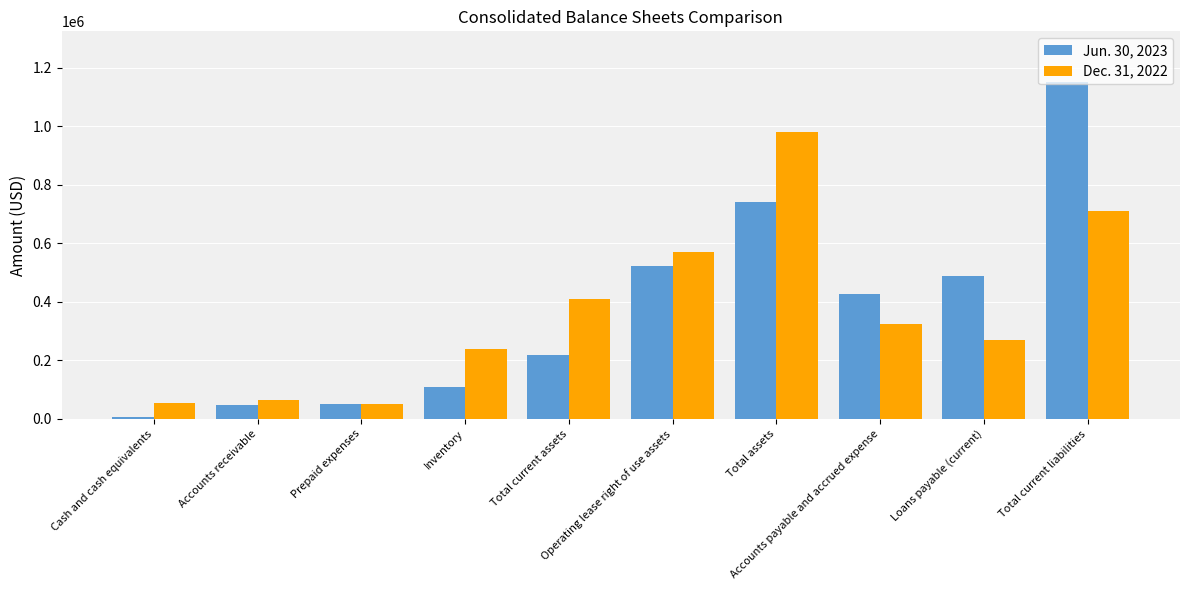

Does the chart contain stacked bars?

No